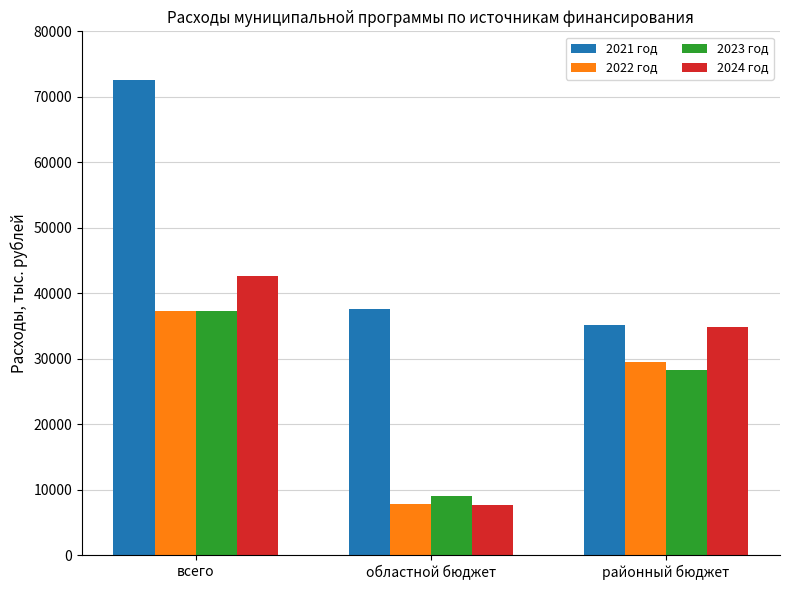

How many series are shown in this chart?

4